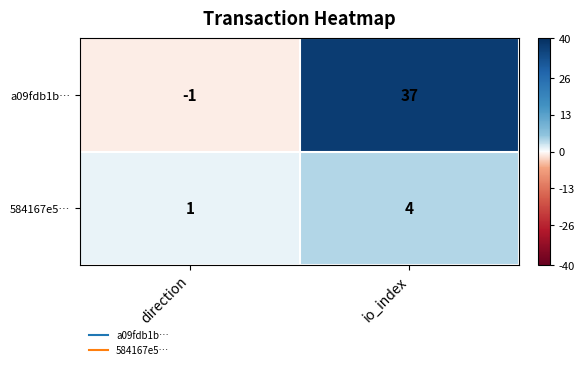

Which category has the lowest value across all series?

direction